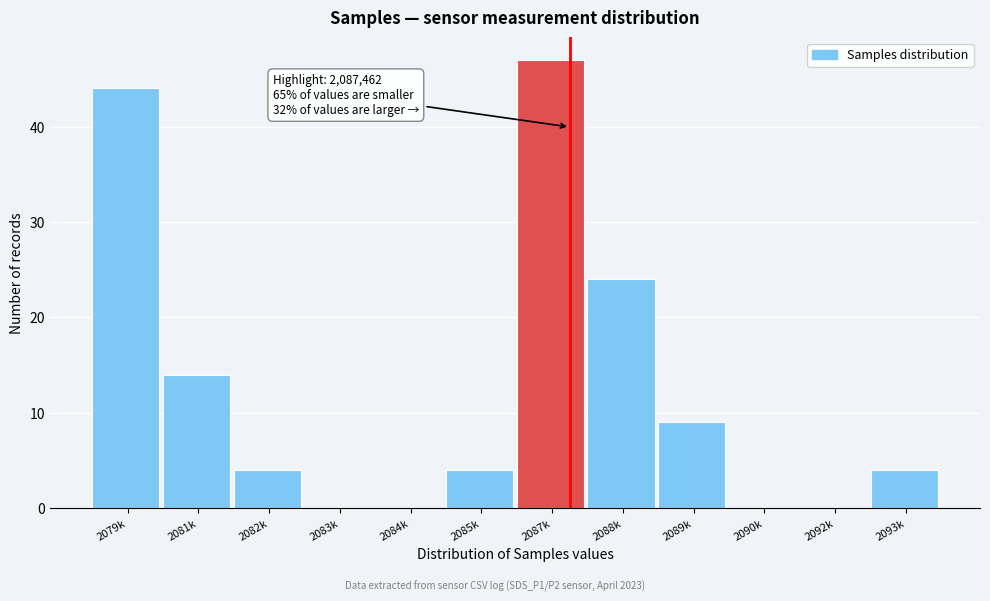

Reading left to right, extract all data points from this chart.

2079k=44	2081k=14	2082k=4	2083k=0	2084k=0	2085k=4	2087k=47	2088k=24	2089k=9	2090k=0	2092k=0	2093k=4